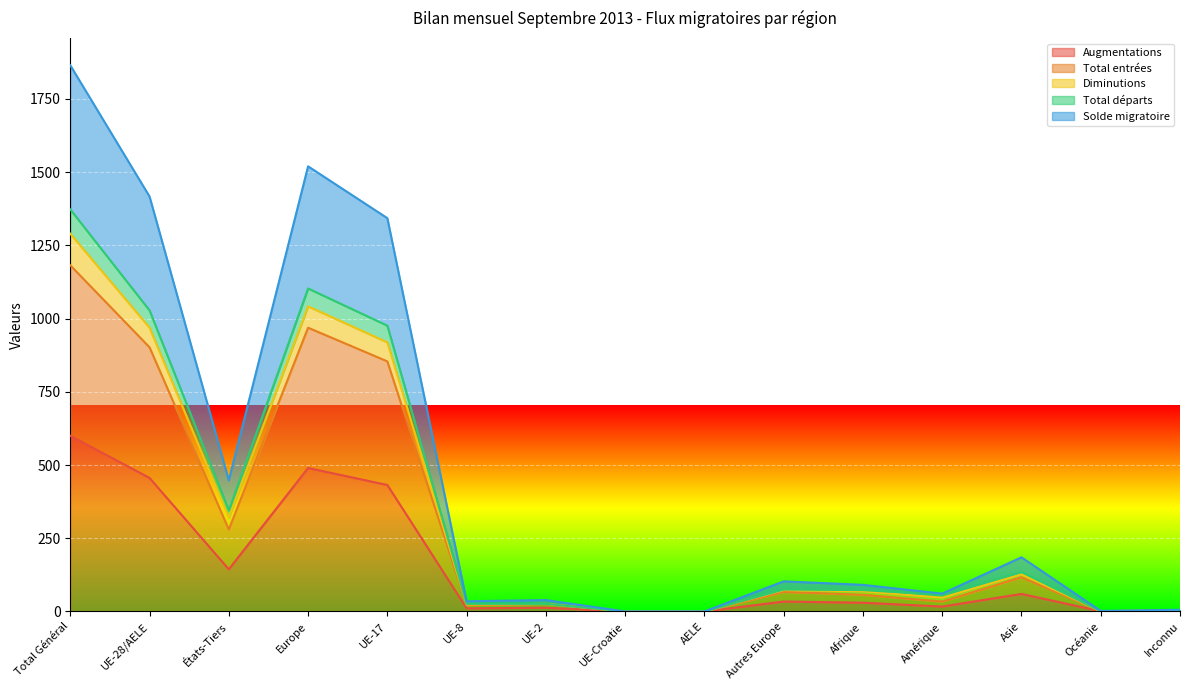

Does the chart display data point markers on the line(s)?

No